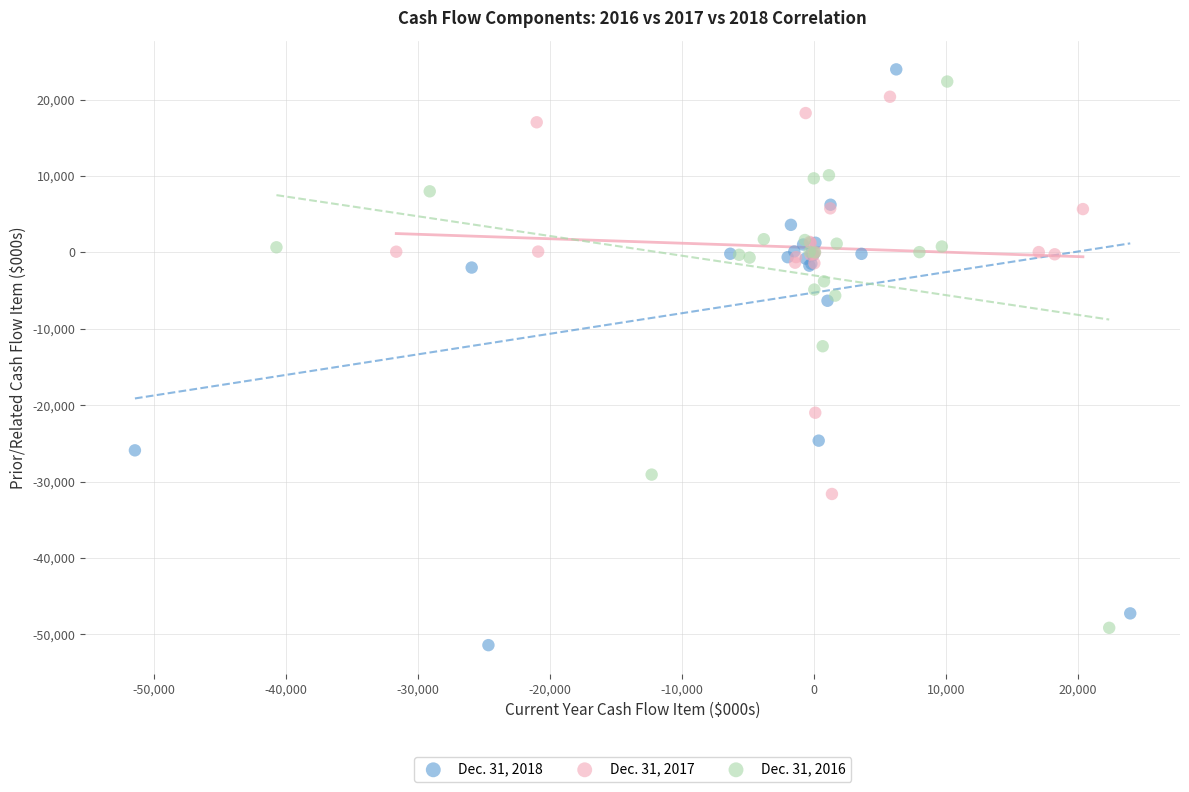

Which series has the largest Y range (max minus min)?

Dec. 31, 2018